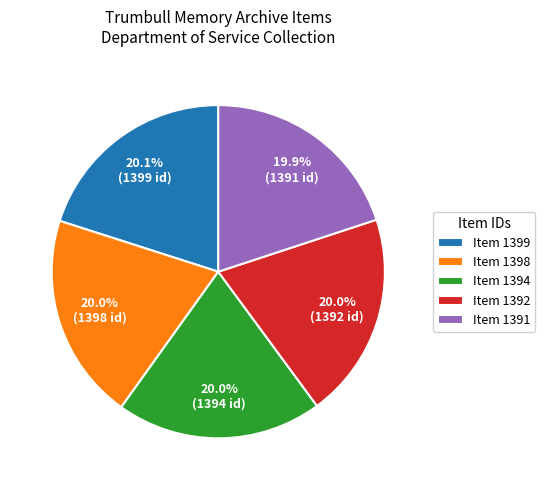

Is Item 1392 the majority of the pie?

No